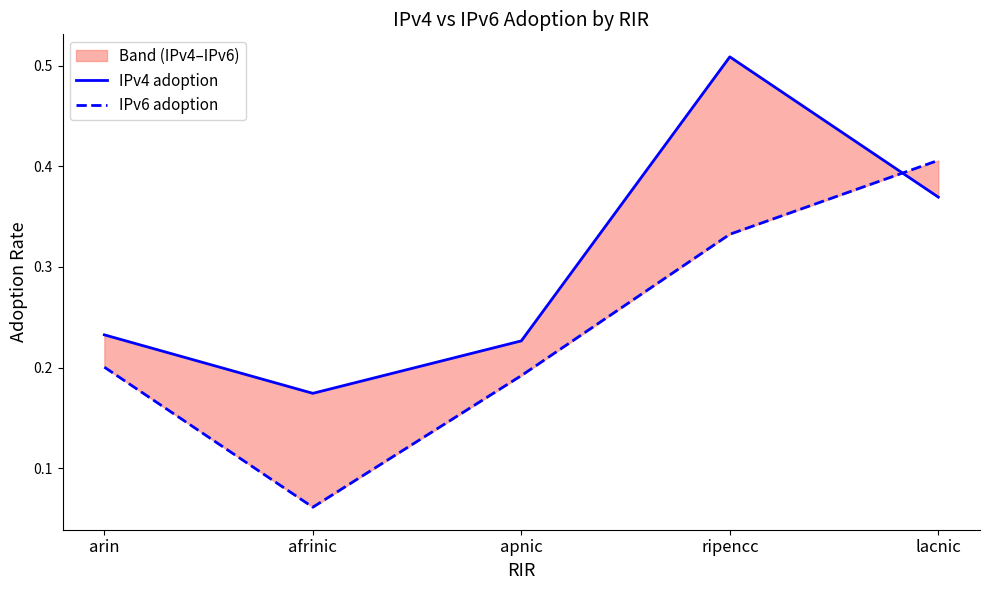

True or false: IPv4 adoption and IPv6 adoption intersect in this chart.

True